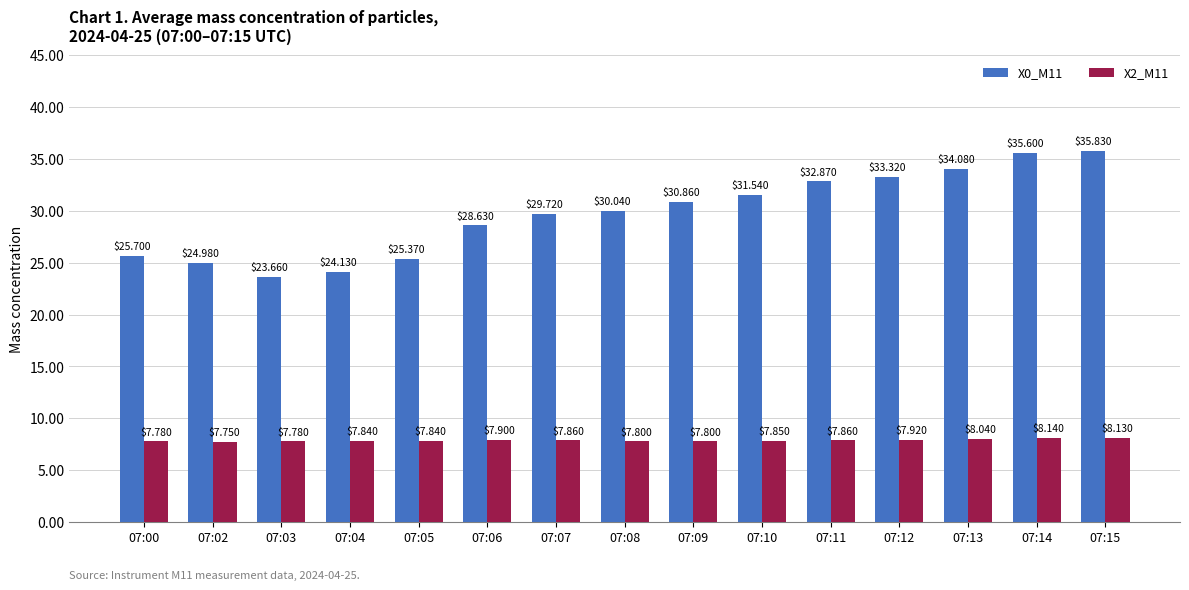

What is the spread (max minus min) of values at 07:09?

23.1